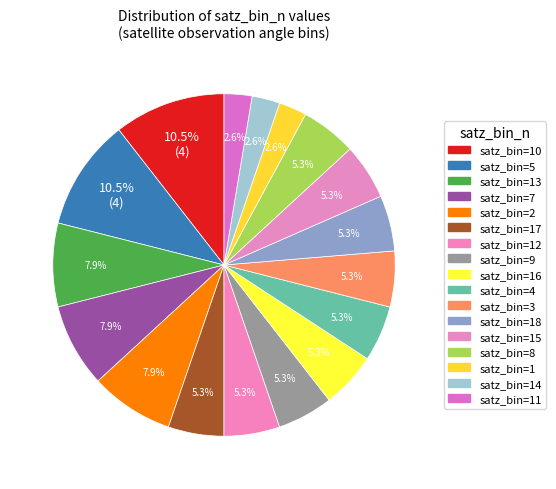

Is there any slice that represents more than half of the pie?

No